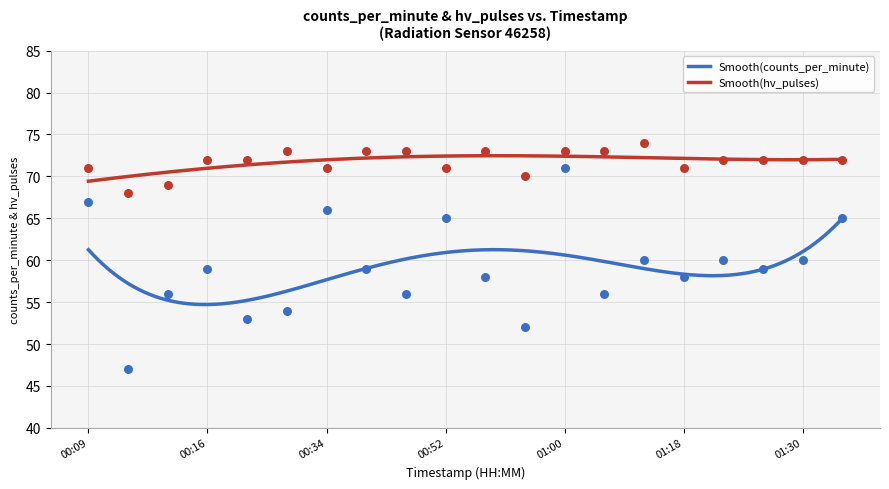

Which series contains the lowest Y value?

counts_per_minute